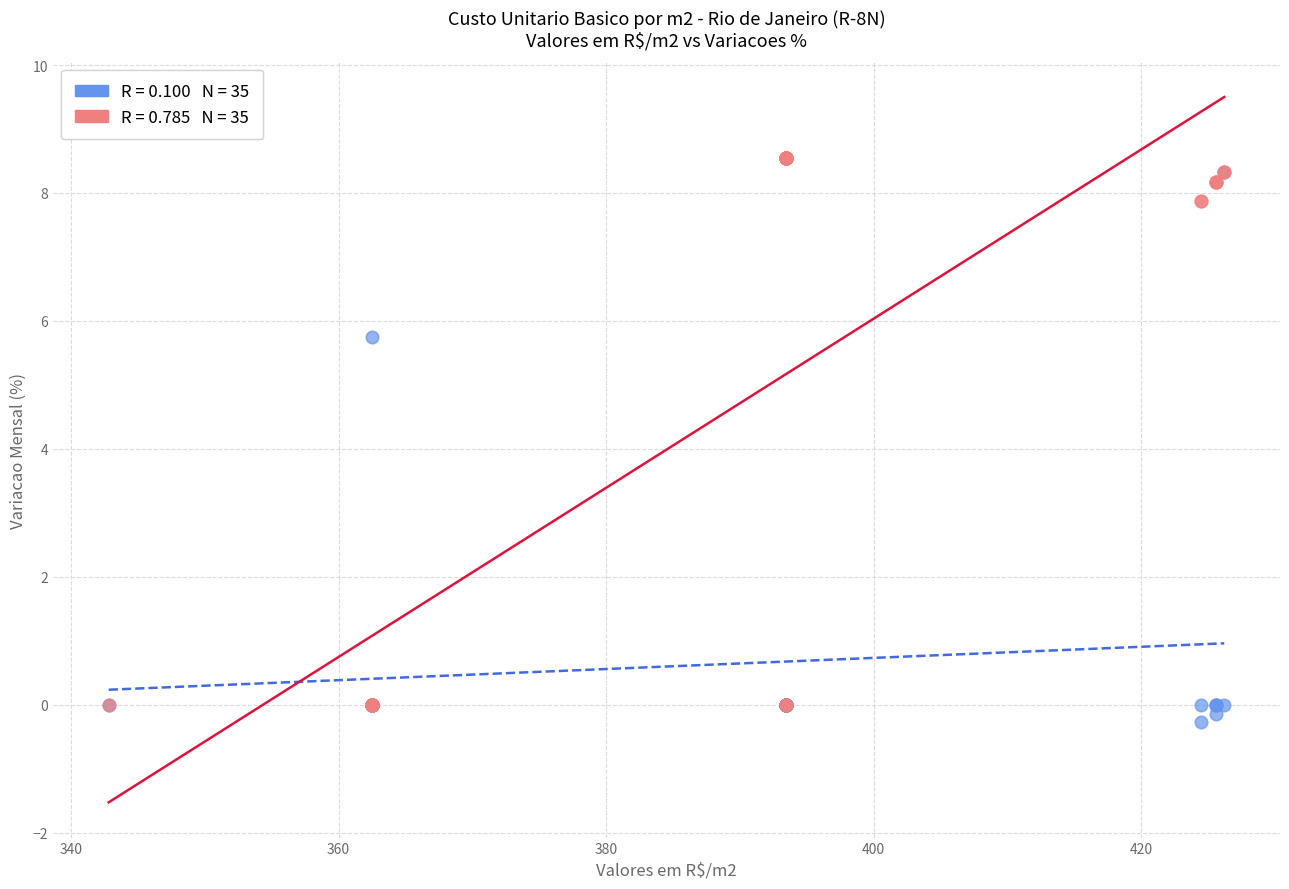

Across all series, what Y value is closest to 4?

5.7